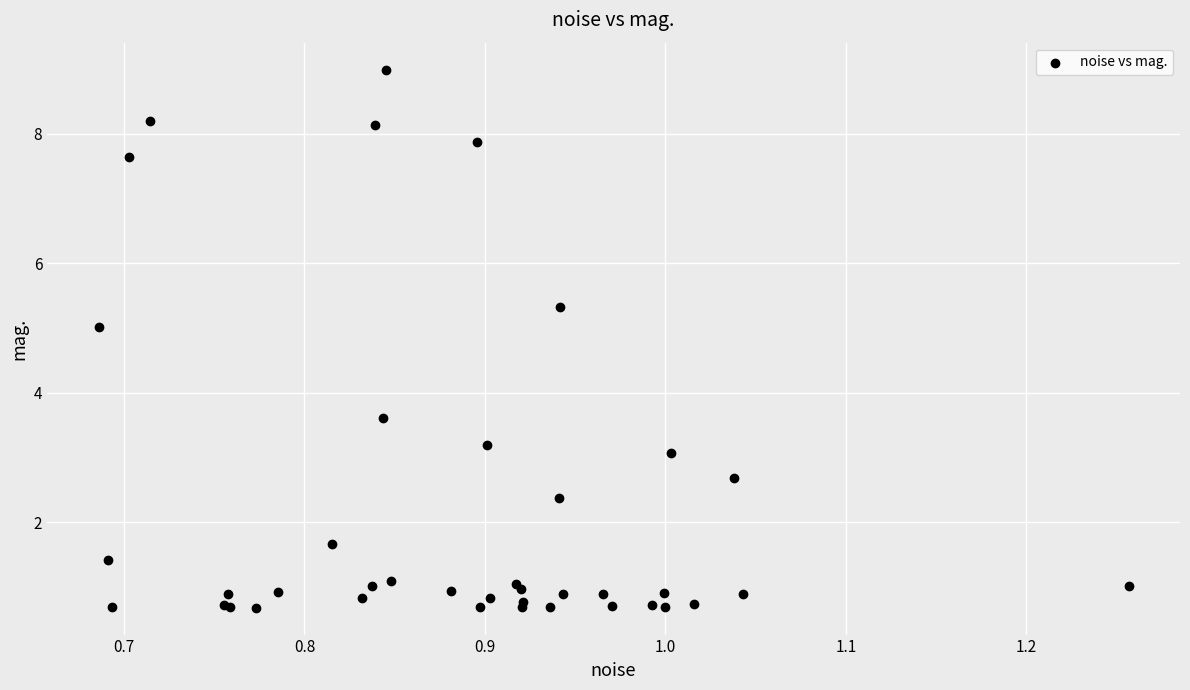

What Y value in the scatter plot is closest to 4?

3.6